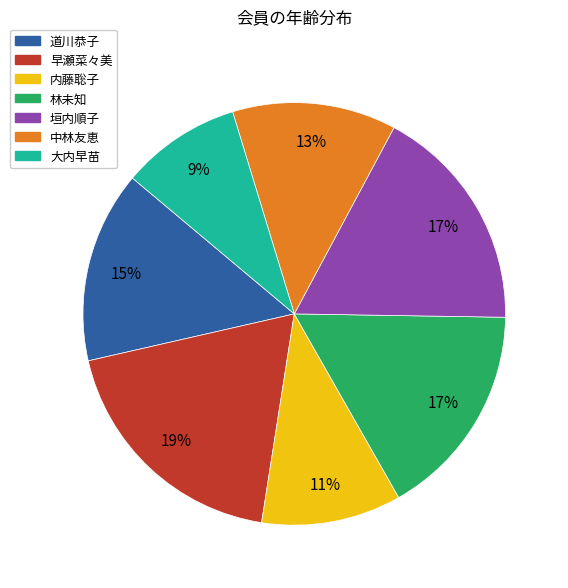

Between 内藤聡子 and 大内早苗, which is larger?

内藤聡子